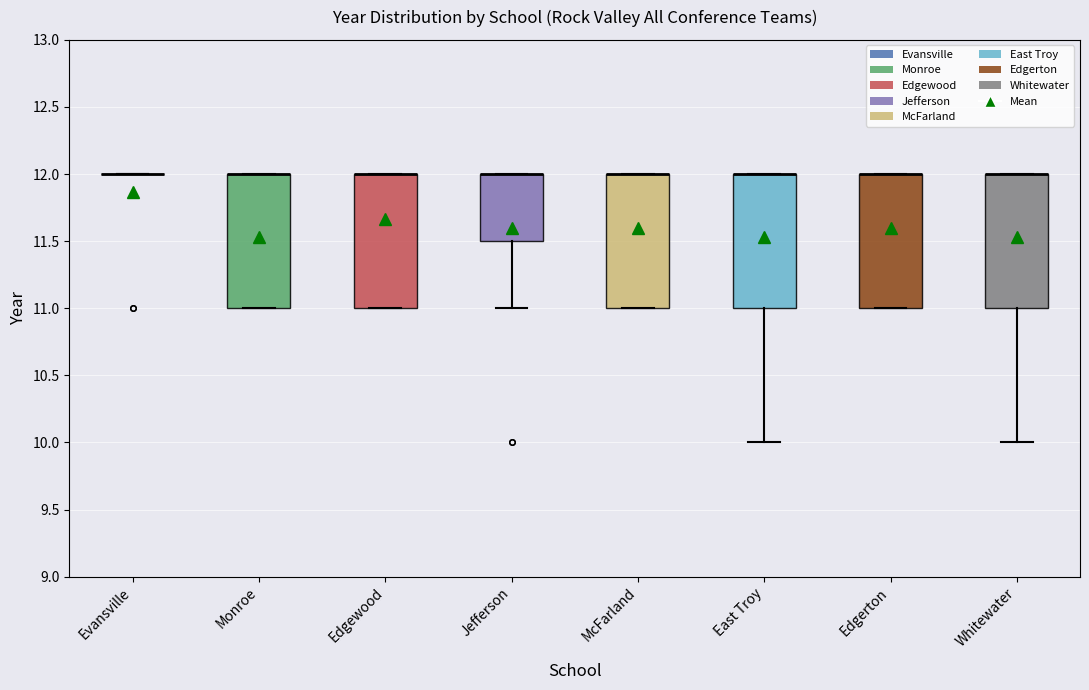

Where is the lower edge of the box for Jefferson on the y-axis? The values are not printed on the chart, so give them approximately, as read against the axis.

11.5